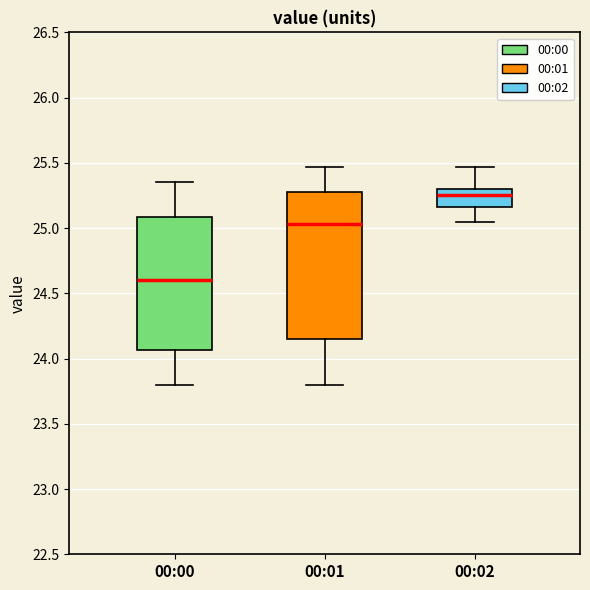

Which box's median line is the highest?

00:02